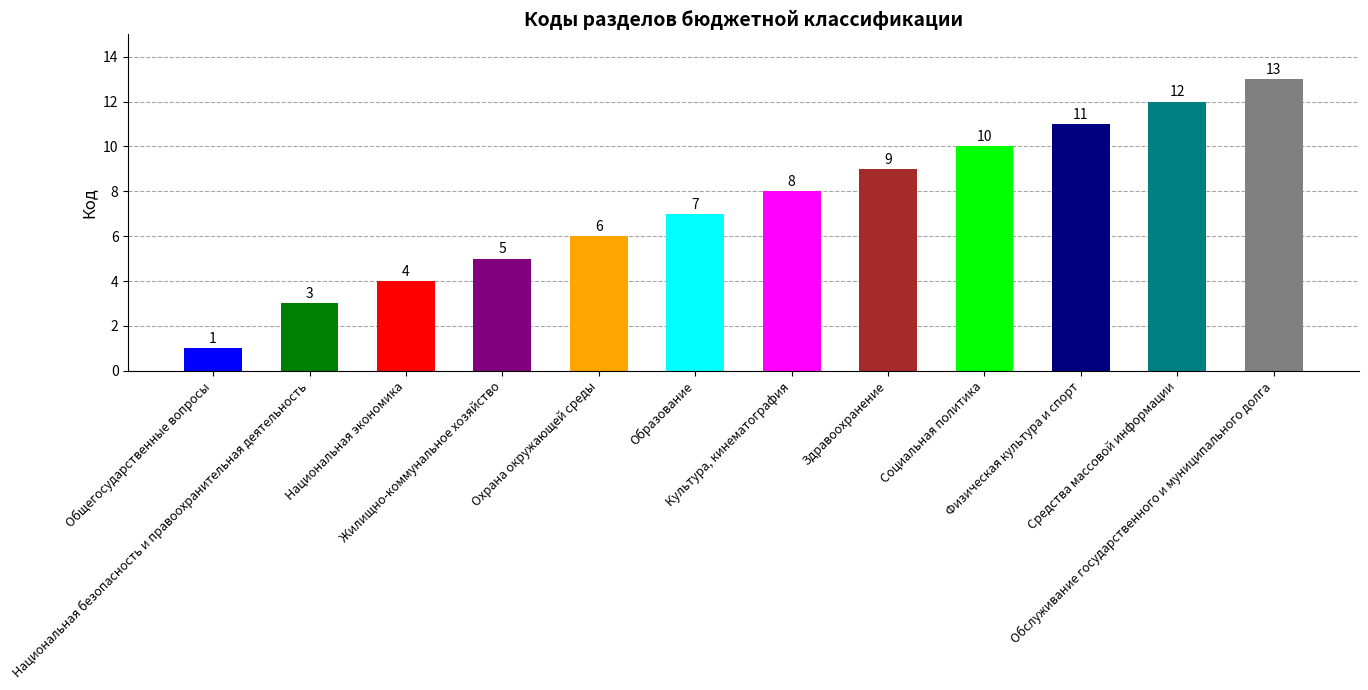

What position from the right is Национальная безопасность и правоохранительная деятельность?

11